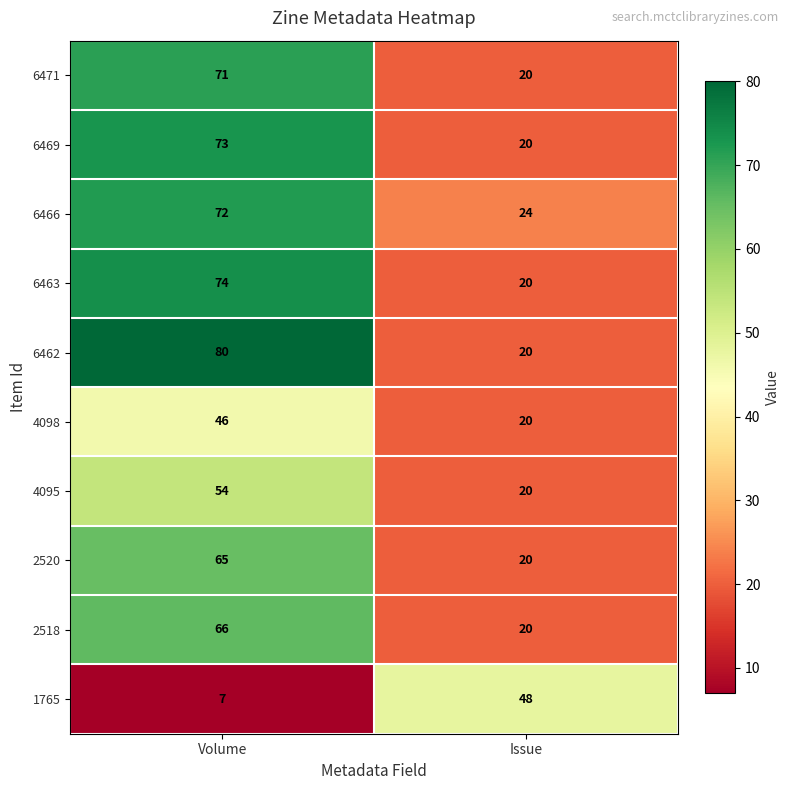

What is the approximate value of 6466 at Issue, to the nearest 5?

25